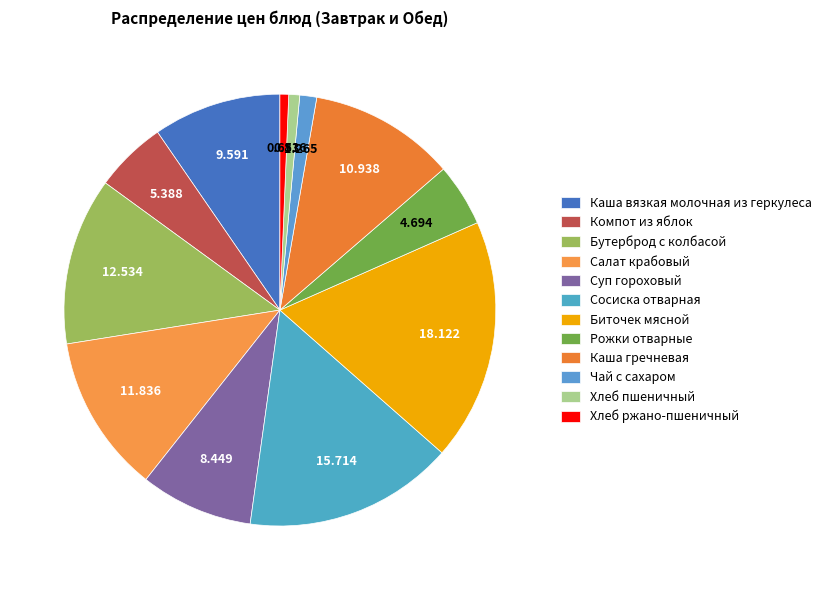

The Суп гороховый slice represents 1% of the pie. True or false?

False